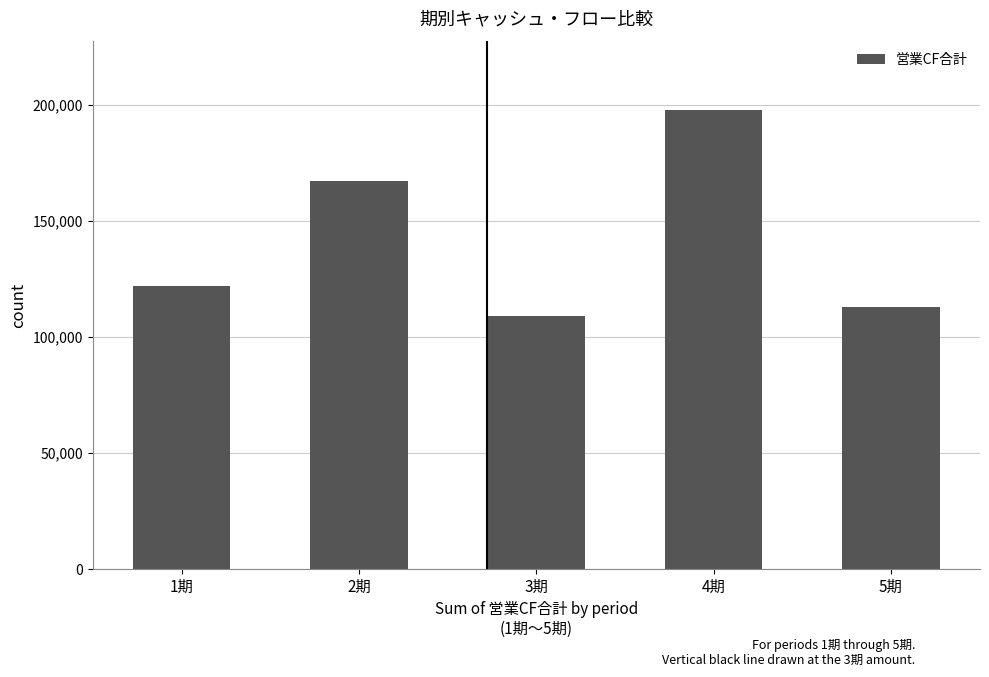

Rank the categories by value from lowest to highest.

3期, 5期, 1期, 2期, 4期